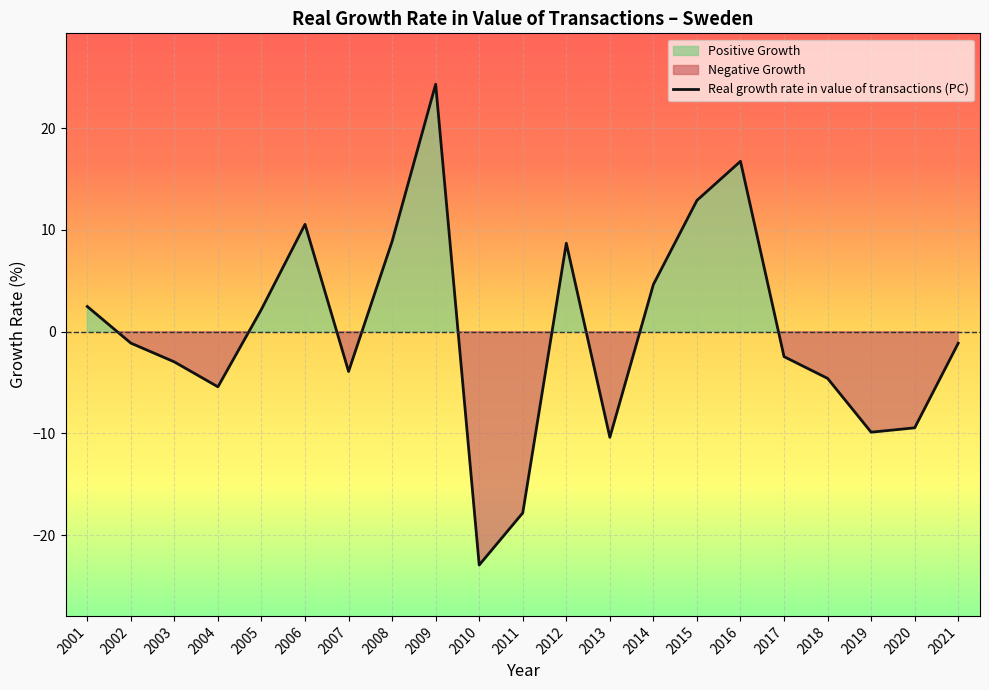

How many points are lower than both their immediate neighbors (excluding endpoints)?

5